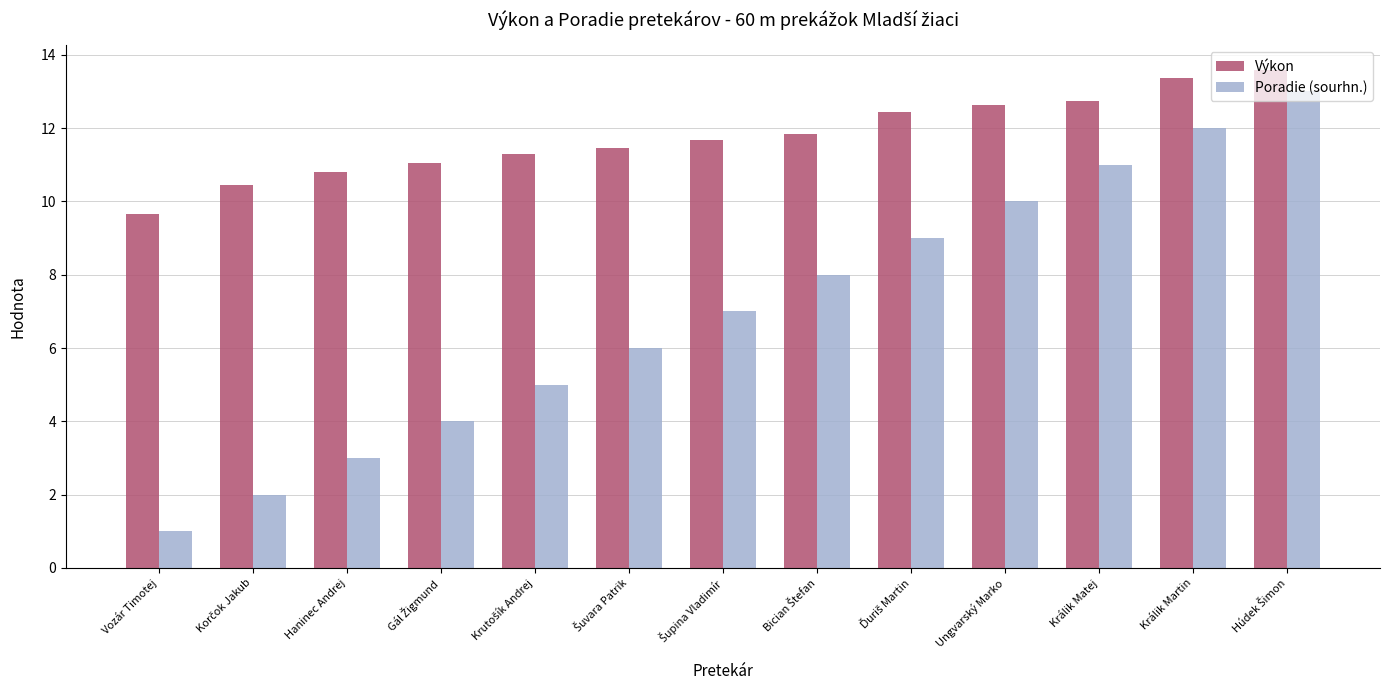

Rank the series by their average value, from lowest to highest.

Poradie (sourhn.), Výkon